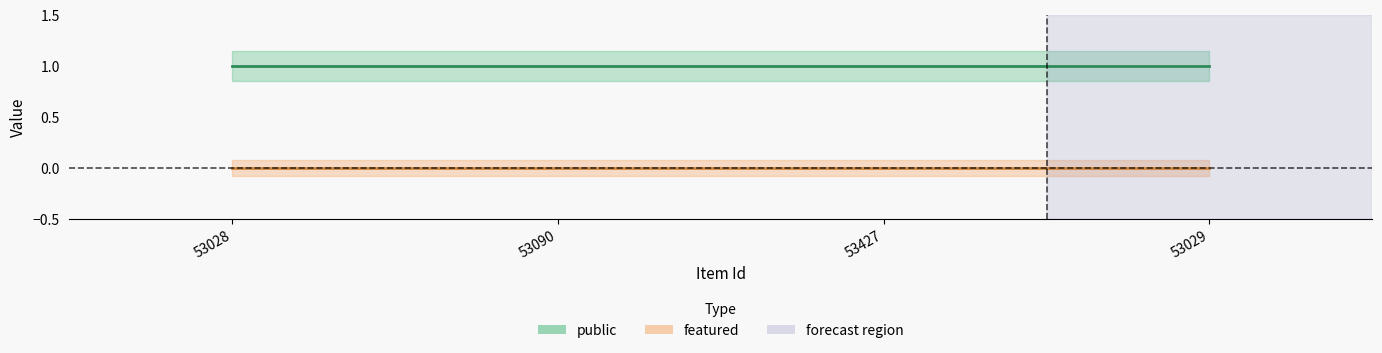

Which series has the largest total across all categories?

public